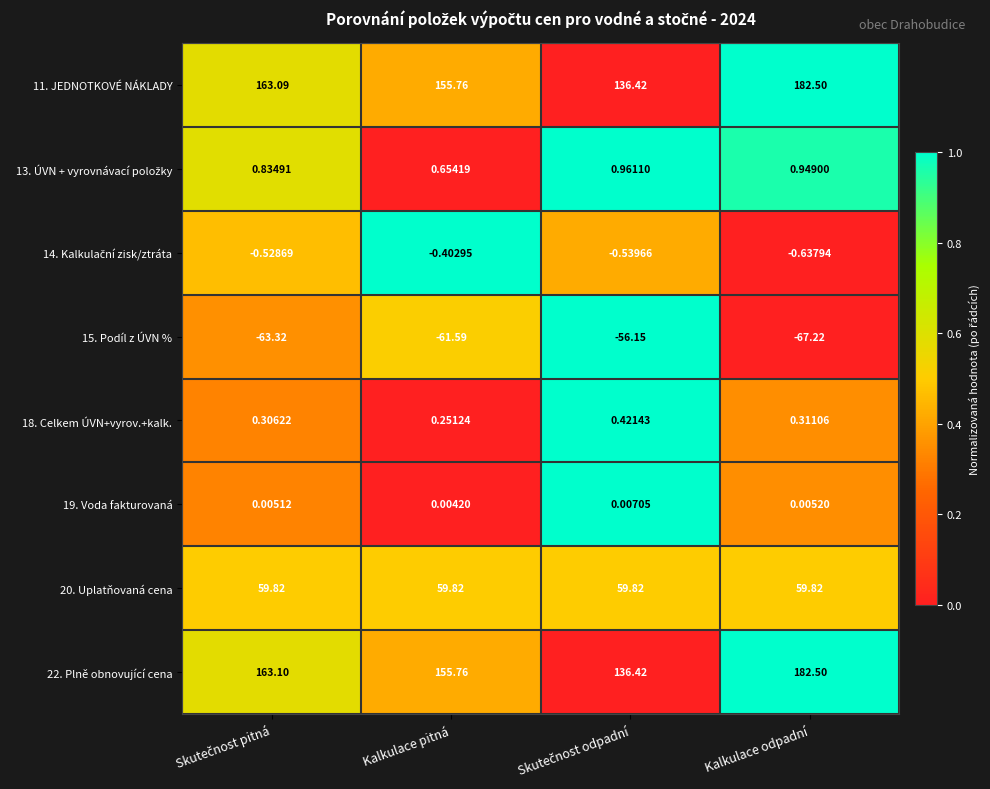

At which category is the sum across all series the highest?

Kalkulace odpadní